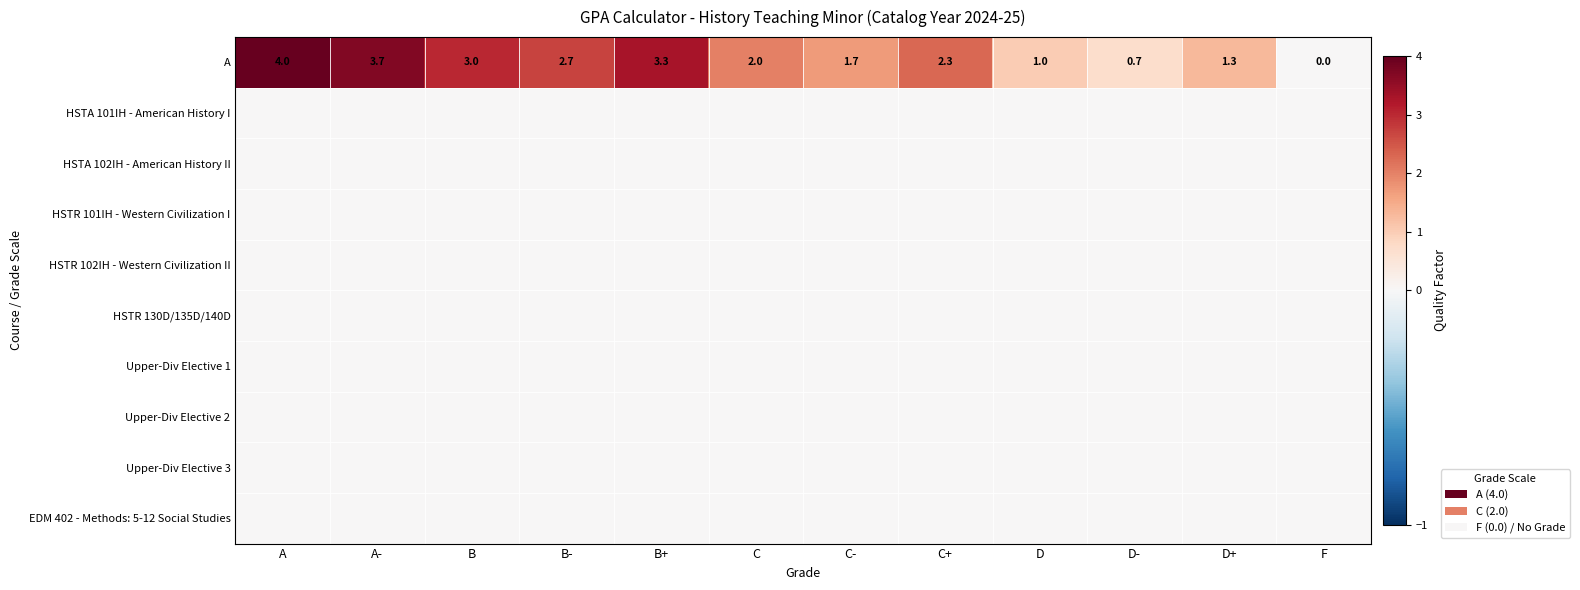

Is it true that A equals 5.6 at B+?

False